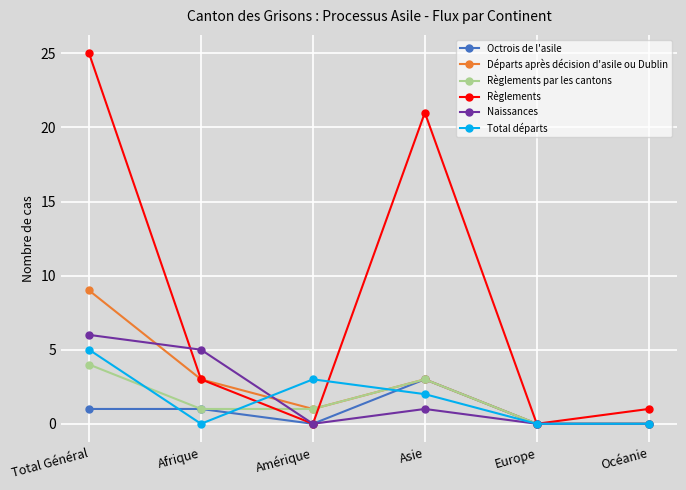

Where is Total départs nearest to the value 2?

Asie